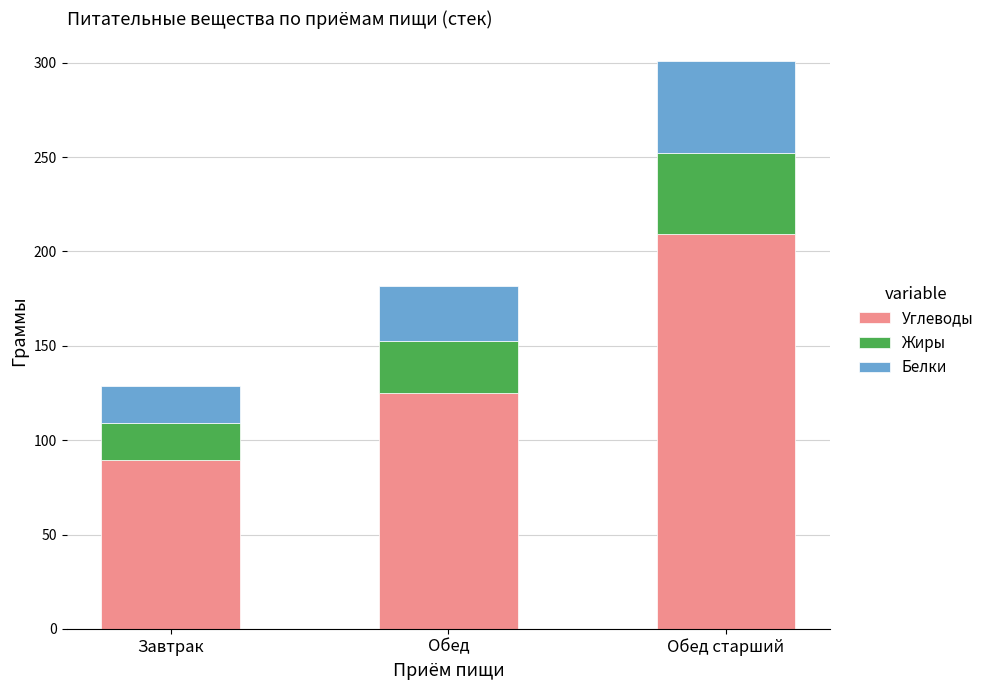

What is the approximate value of Углеводы at Обед старший?

209.3